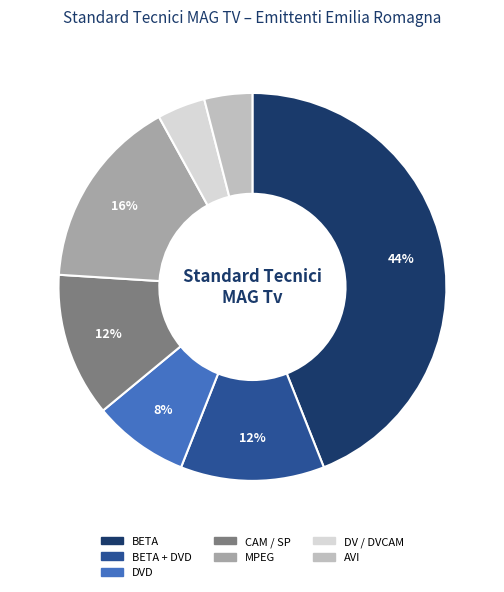

How many segments does this pie chart have?

7